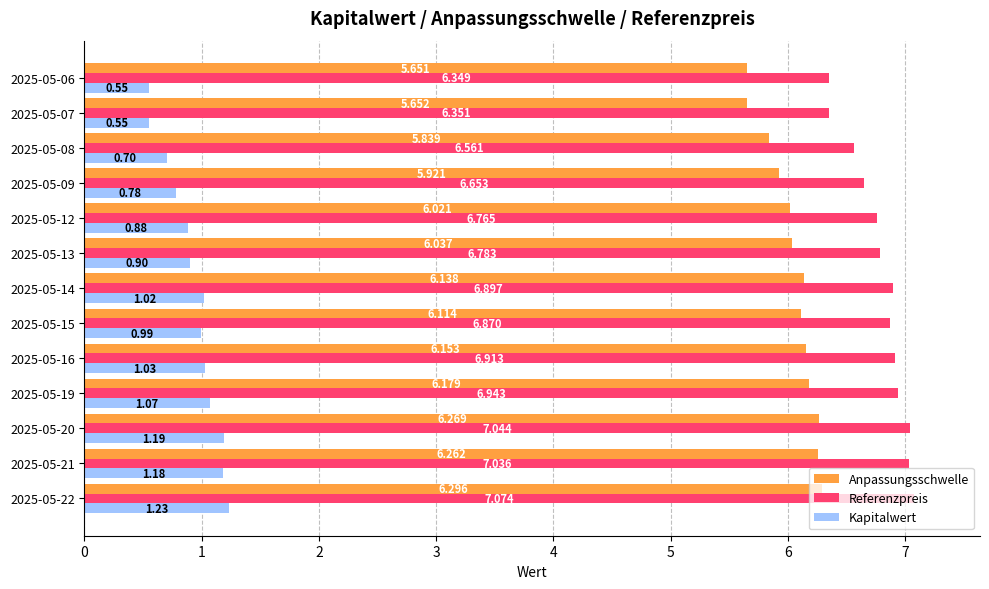

Between 2025-05-21 and 2025-05-19, which series saw the biggest shift?

Kapitalwert